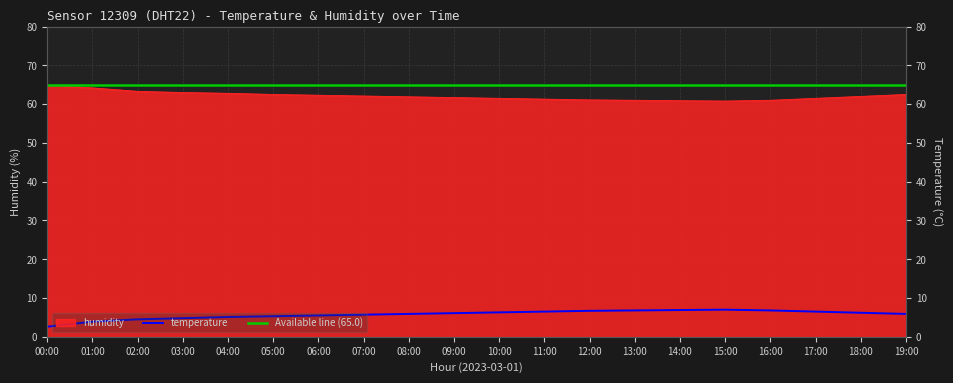

How many data points in temperature are less than 6?

10